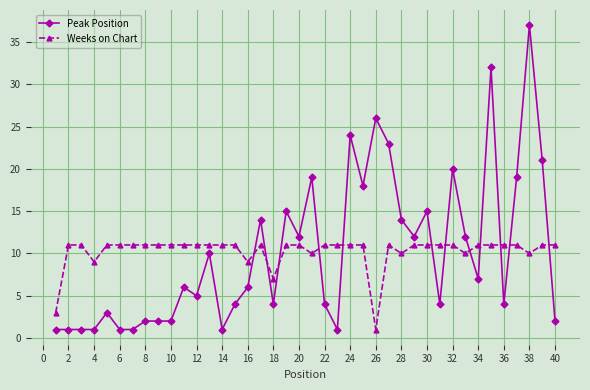

What are all the series names shown in the legend?

Peak Position, Weeks on Chart